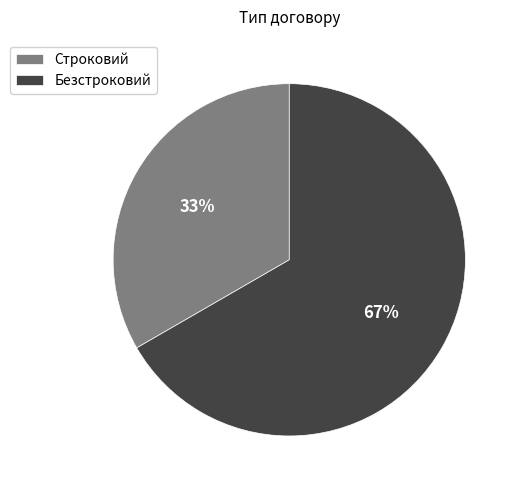

What percentage is the Безстроковий slice, to the nearest percent?

67%